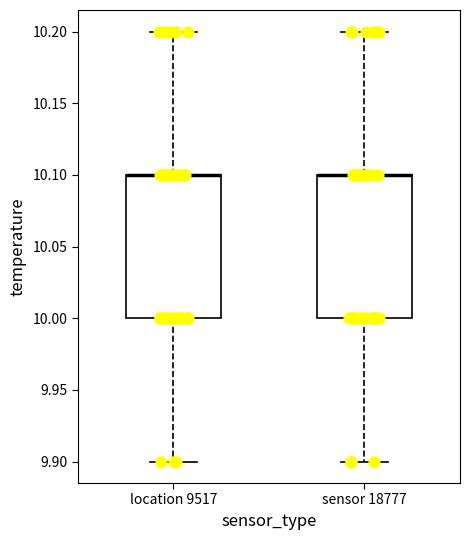

Reading left to right, transcribe this box plot: for each box, give where its median line is, the range the box spans, and where its two whiskers end, as read against the y-axis. The values are not printed on the chart, so give them approximately, as read against the axis.

location 9517: median 10.1 (drawn on the box's upper edge), box 10.0 to 10.1, whiskers 9.9 to 10.2
sensor 18777: median 10.1 (drawn on the box's upper edge), box 10.0 to 10.1, whiskers 9.9 to 10.2